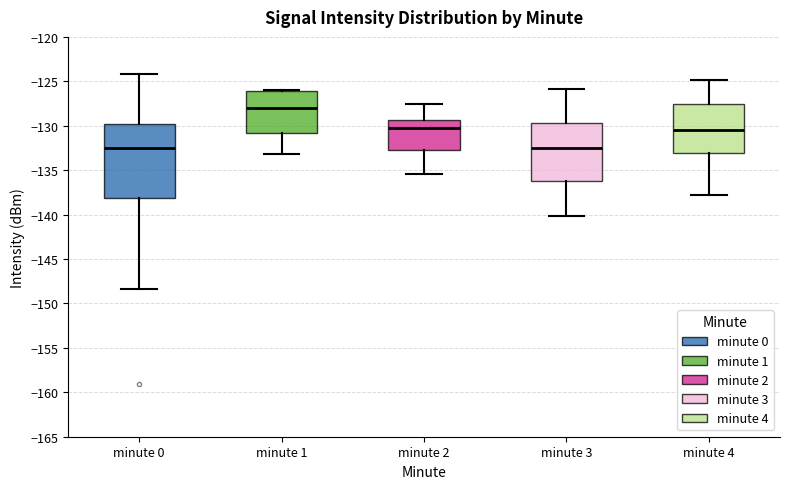

Where is the lower edge of the box for minute 1 on the y-axis? The values are not printed on the chart, so give them approximately, as read against the axis.

-131.0